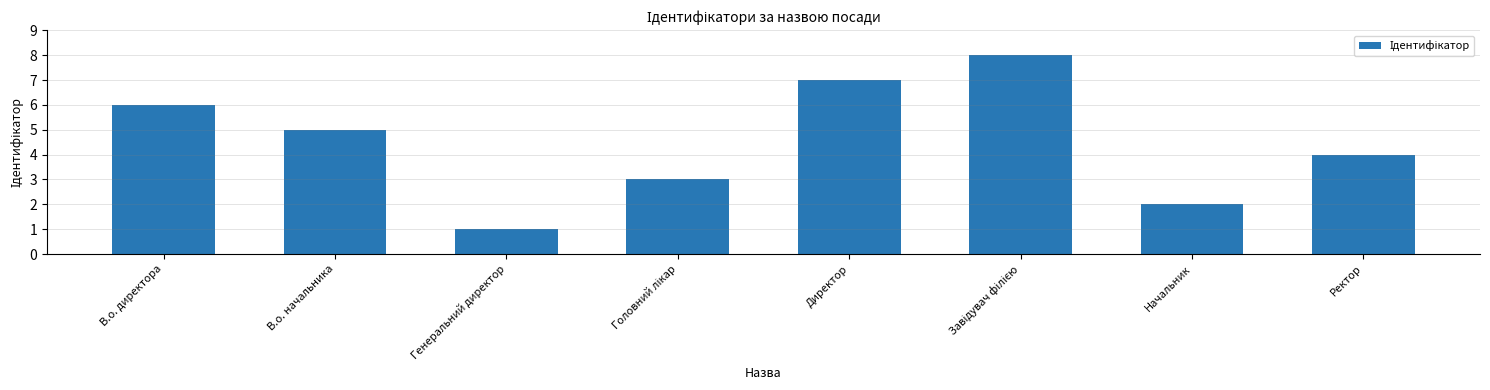

What is the difference between the maximum and minimum values?

7